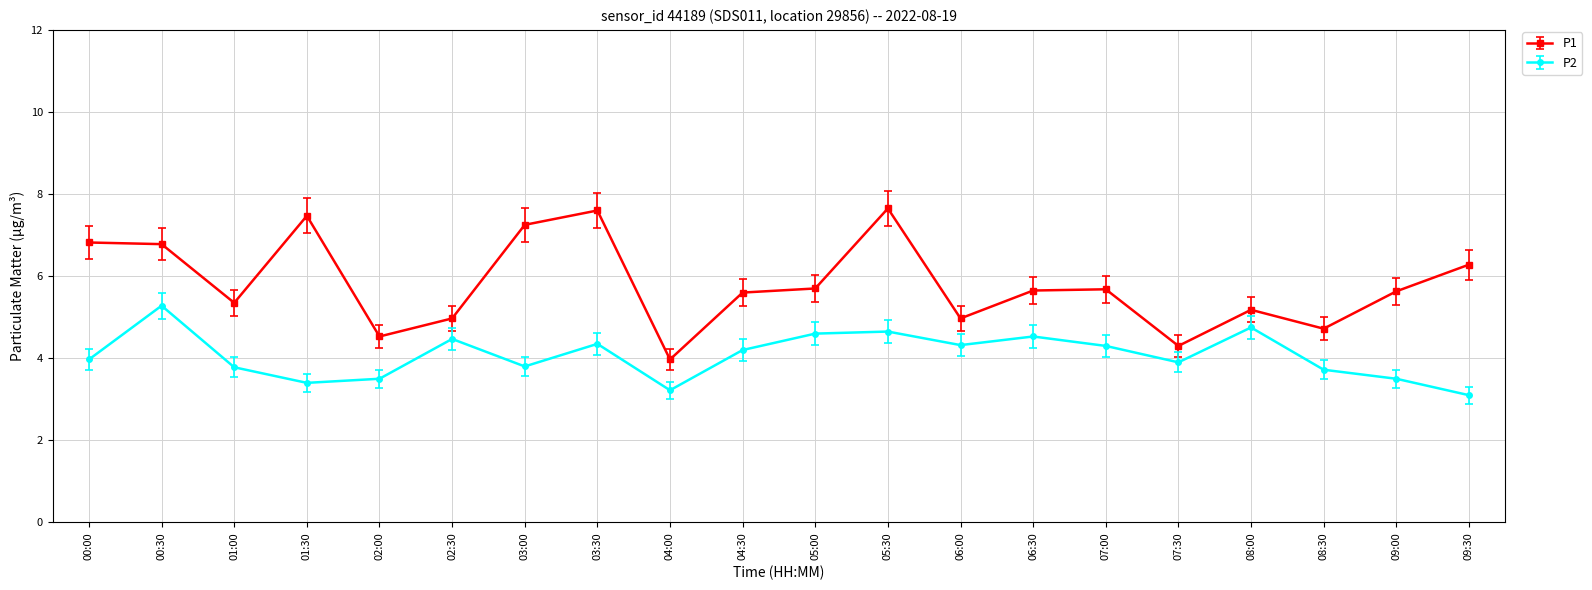

Count the number of categories in the chart.

20